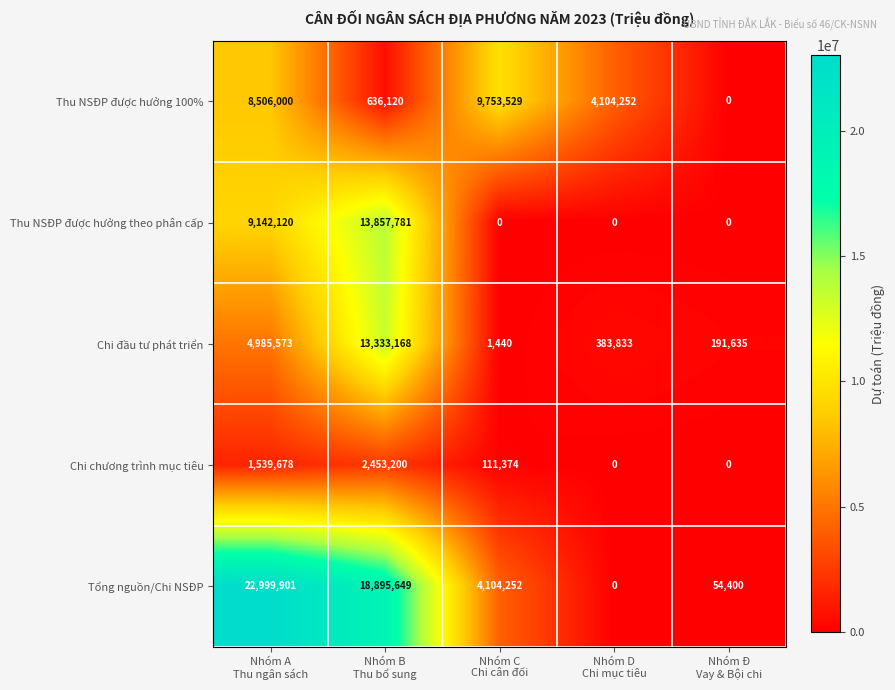

Reading right to left, transcribe all the data shown in this chart.

Thu NSĐP được hưởng 100%: 0	4104252	9753529	636120	8506000
Thu NSĐP được hưởng theo phân cấp: 0	0	0	13857781	9142120
Chi đầu tư phát triển: 191635	383833	1440	13333168	4985573
Chi chương trình mục tiêu: 0	0	111374	2453200	1539678
Tổng nguồn/Chi NSĐP: 54400	0	4104252	18895649	22999901